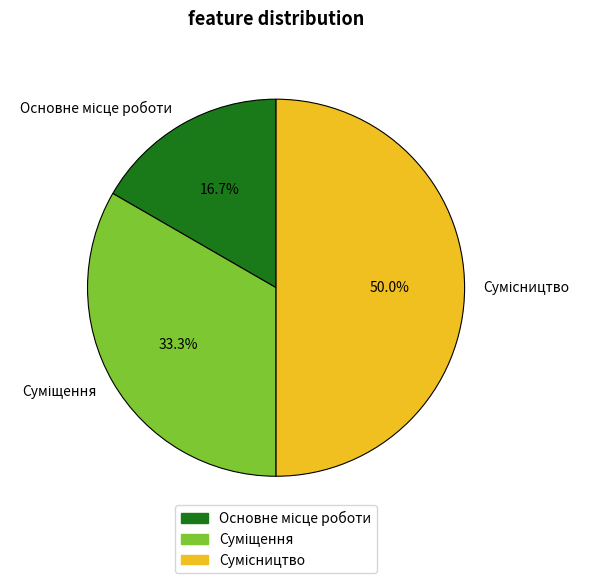

To the nearest percent, what percentage of the pie is Суміщення?

33%